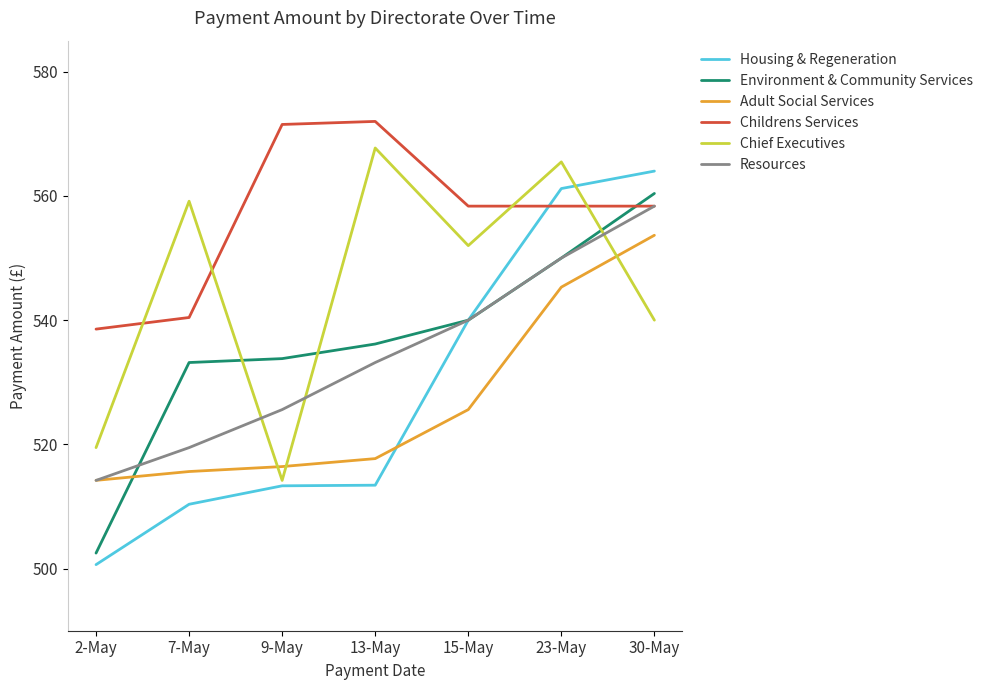

List the labels in order of Chief Executives value, smallest first.

9-May, 2-May, 30-May, 15-May, 7-May, 23-May, 13-May